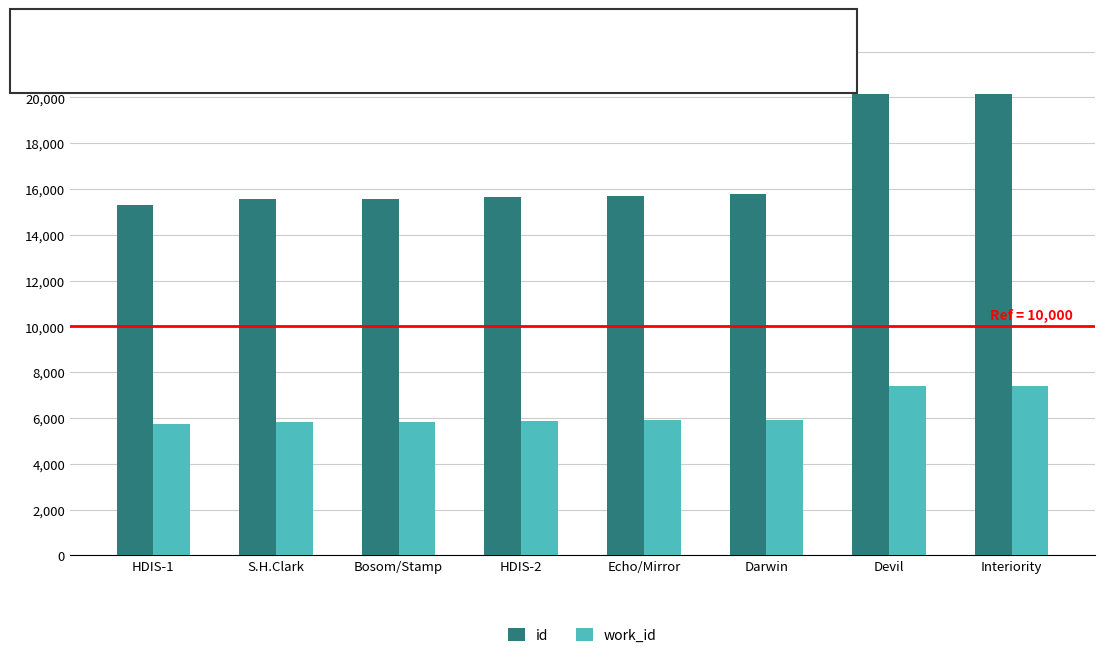

Is the value of work_id at Devil greater than the value of id at S.H.Clark?

No